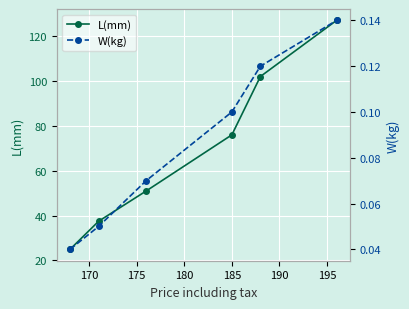

True or false: L(mm) and W(kg) cross at least once.

False